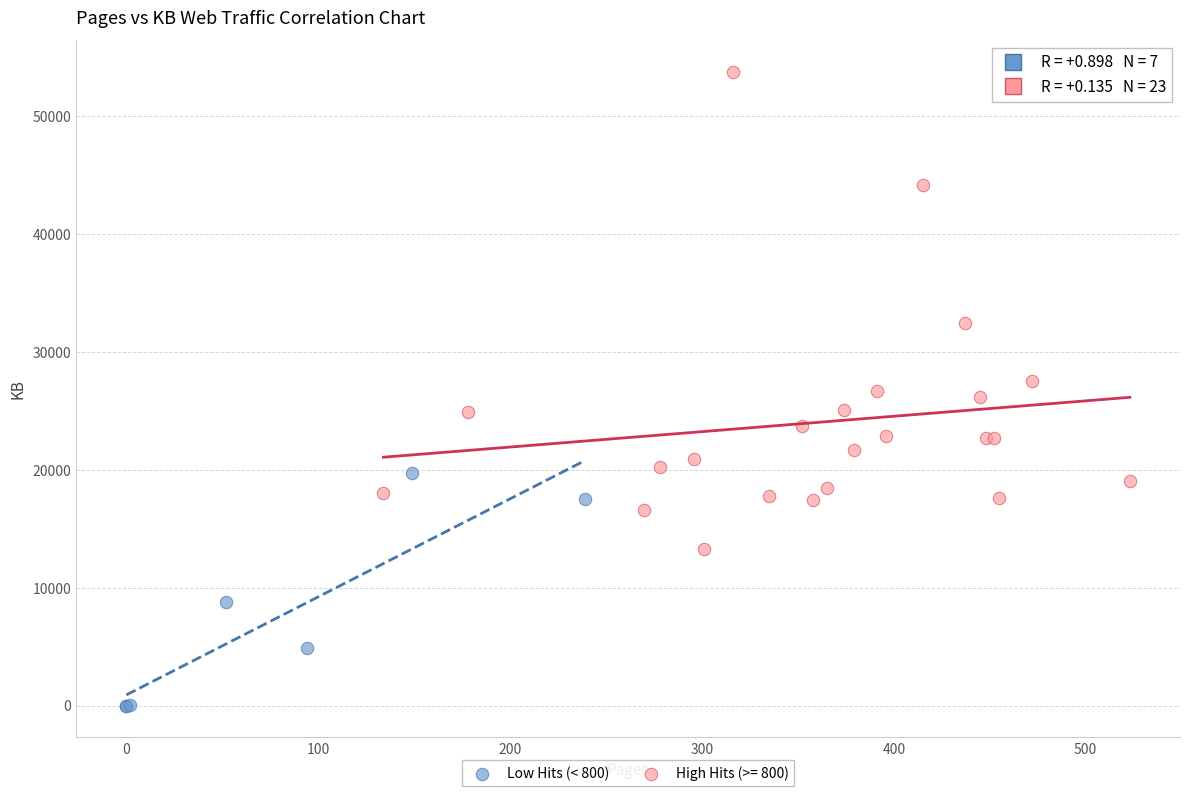

Which series reaches the minimum Y coordinate?

Low Hits (< 800)